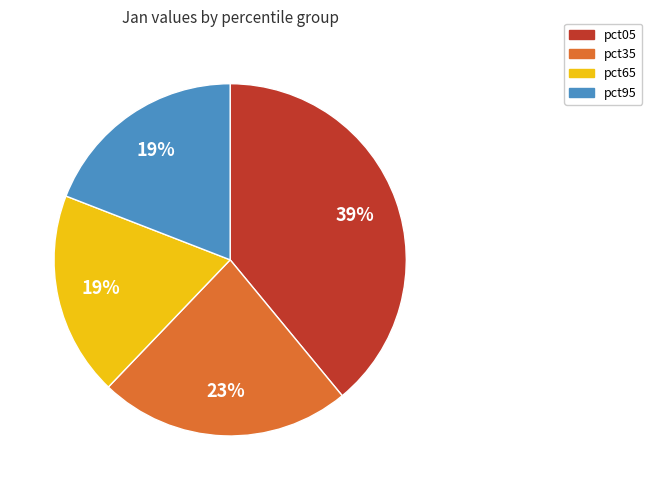

What is the ratio of the value at pct95 to the value at pct05?

0.5